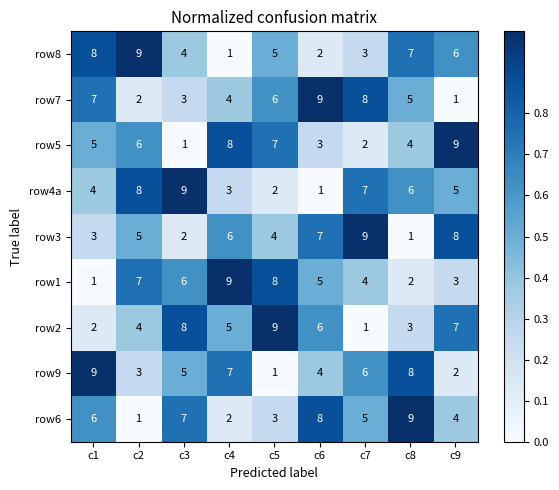

Is the value of row9 at c8 greater than the value of row6 at c5?

Yes